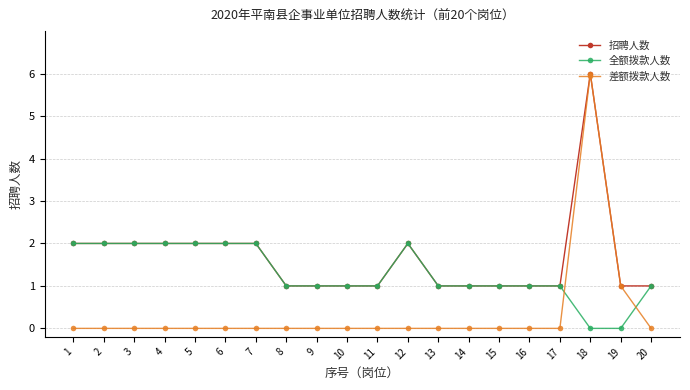

Rank the series by their average value, from lowest to highest.

差额拨款人数, 全额拨款人数, 招聘人数